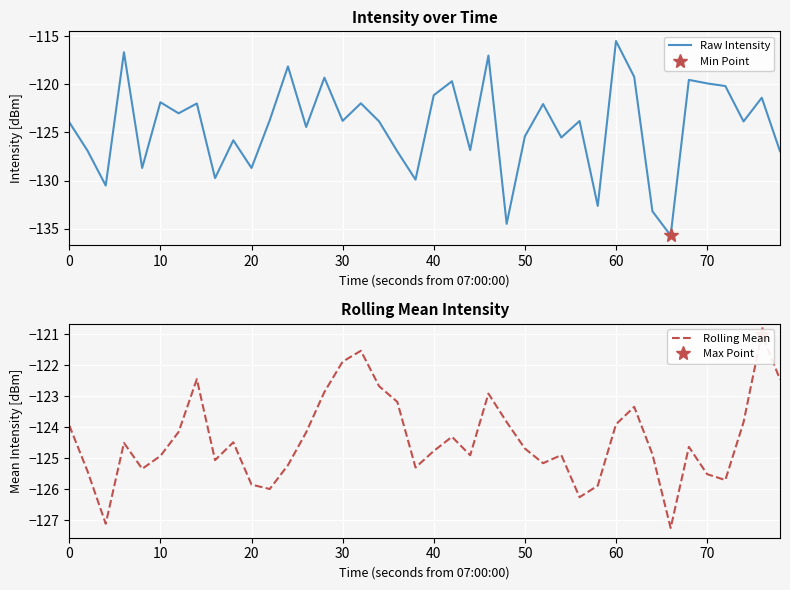

Is it true that Raw Intensity equals -195.2 at 70?

False